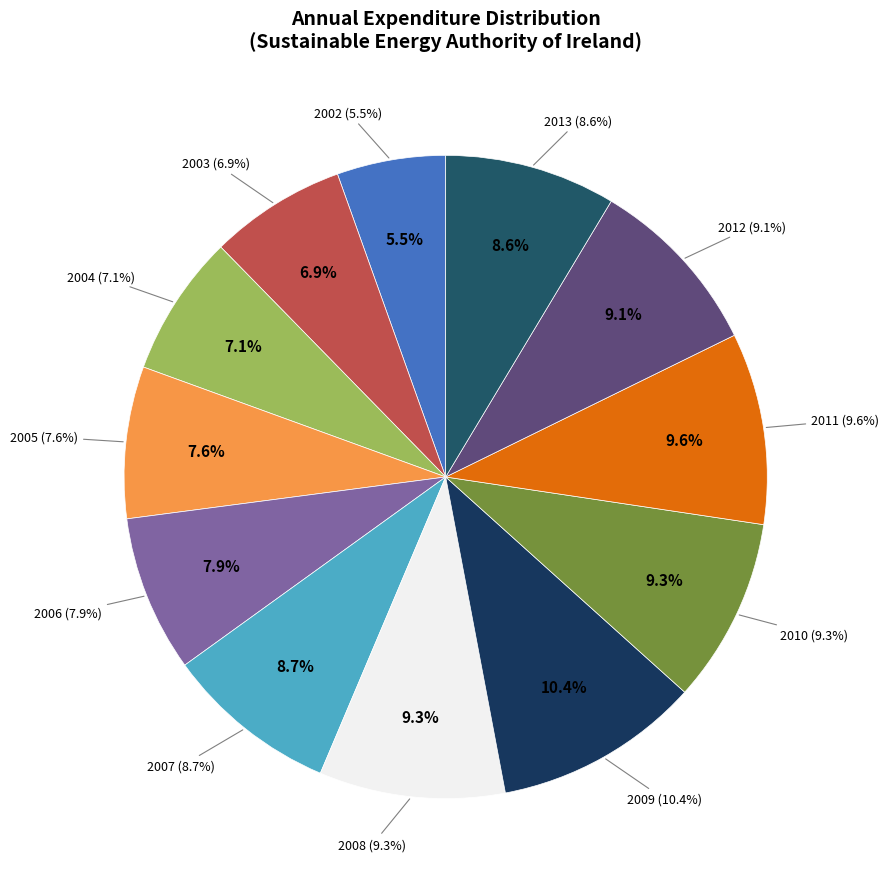

To the nearest percent, what percentage of the pie is 2005?

8%